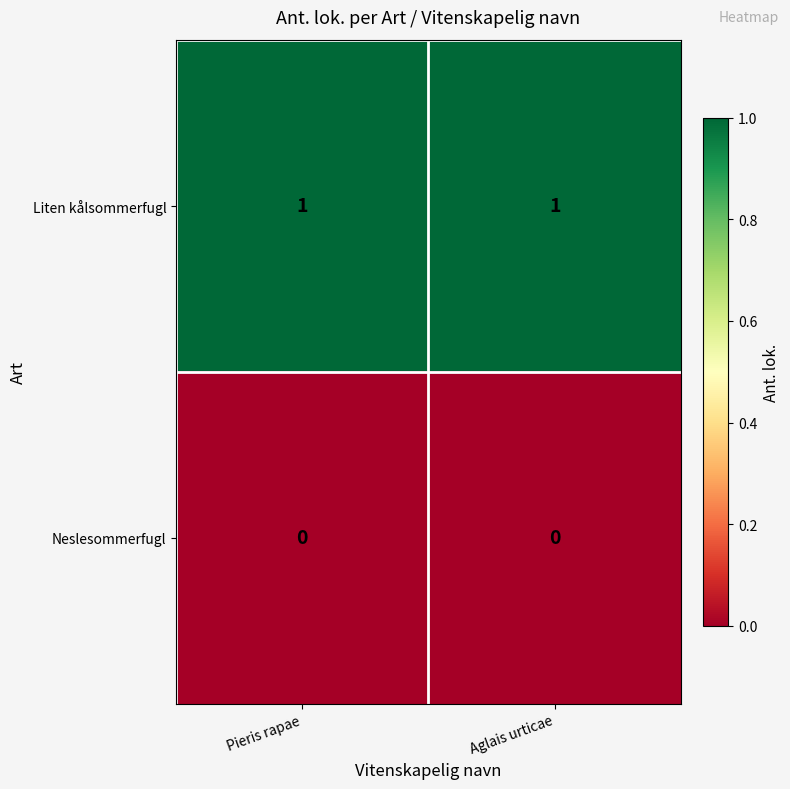

The Liten kålsommerfugl series shows 1 at Aglais urticae. True or false?

True